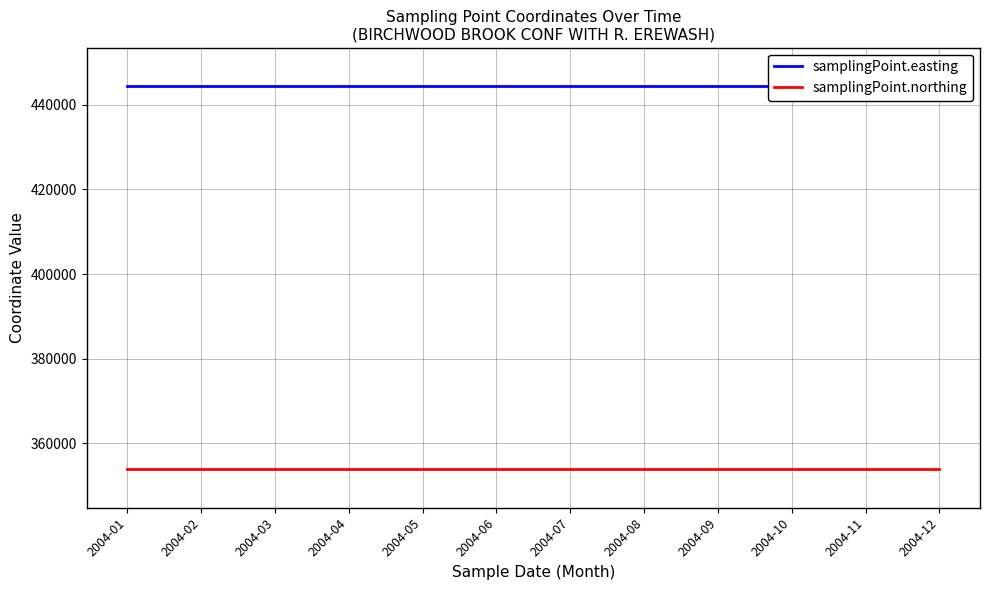

What is the difference between the highest and lowest values at 2004-03?

90601